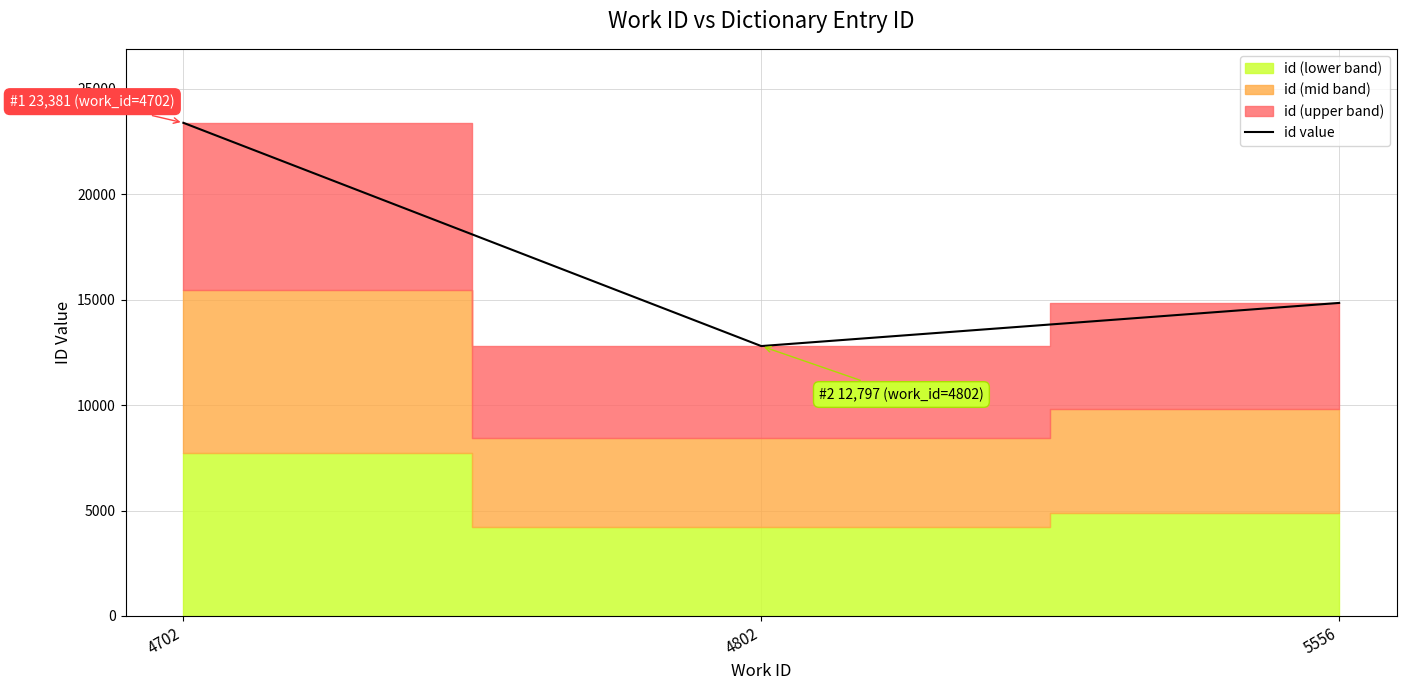

What is the difference between the maximum and minimum values?

10584